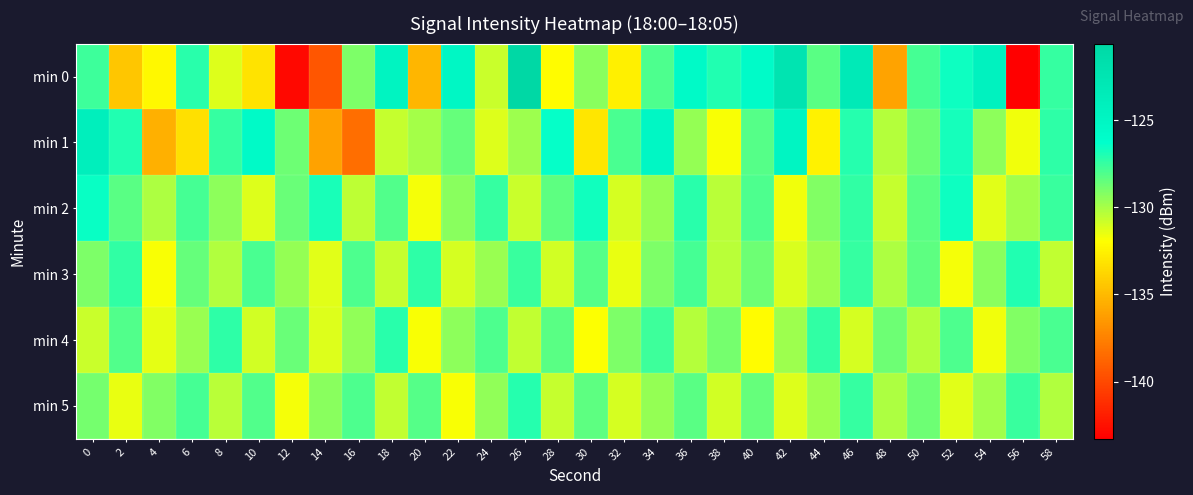

What is the spread (max minus min) of values at 24?

3.7